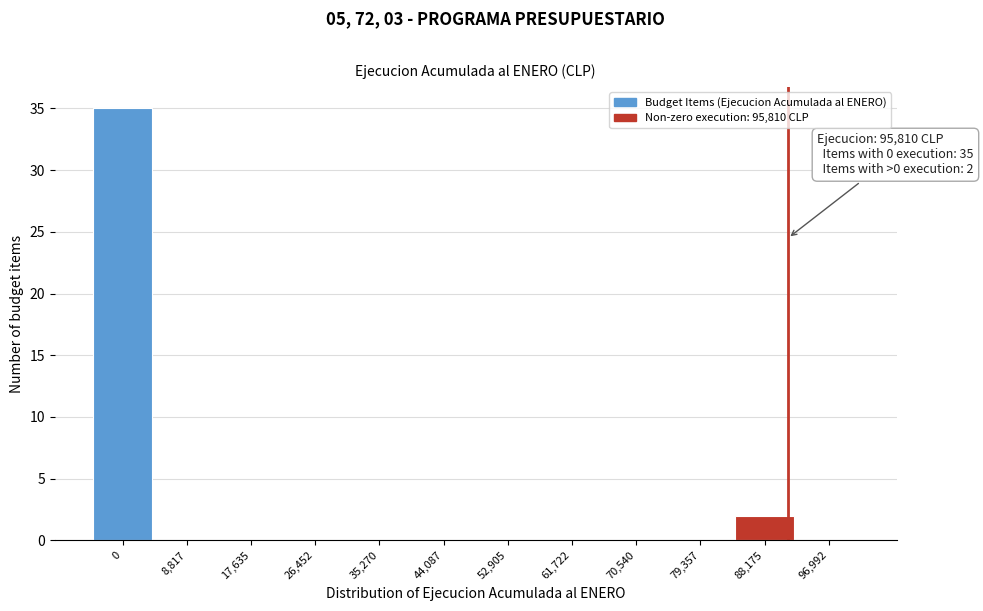

Reading right to left, list all the values displayed in this chart.

96,992=0	88,175=2	79,357=0	70,540=0	61,722=0	52,905=0	44,087=0	35,270=0	26,452=0	17,635=0	8,817=0	0=35